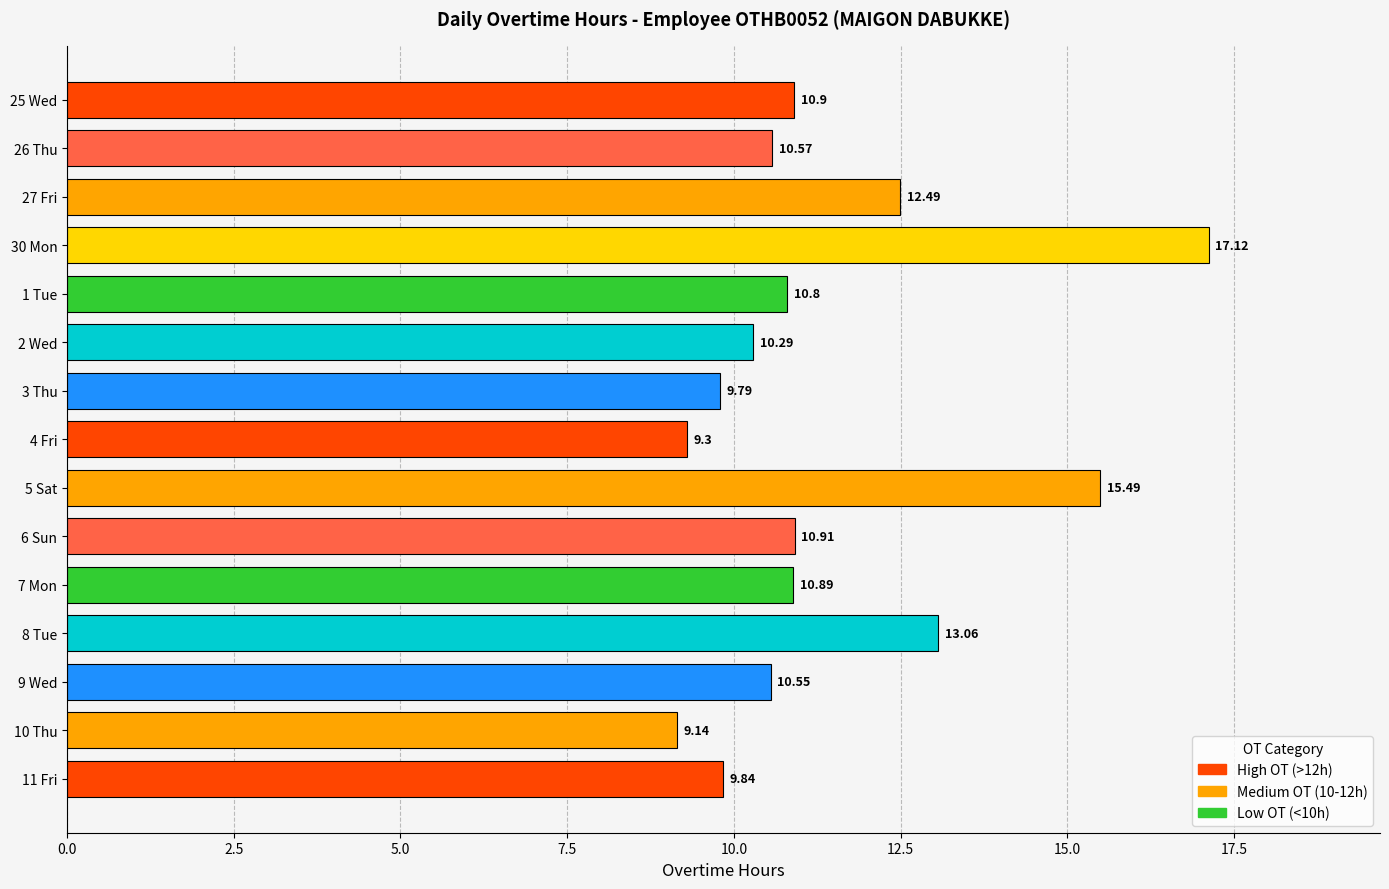

Which has a higher value, 5 Sat or 10 Thu?

5 Sat